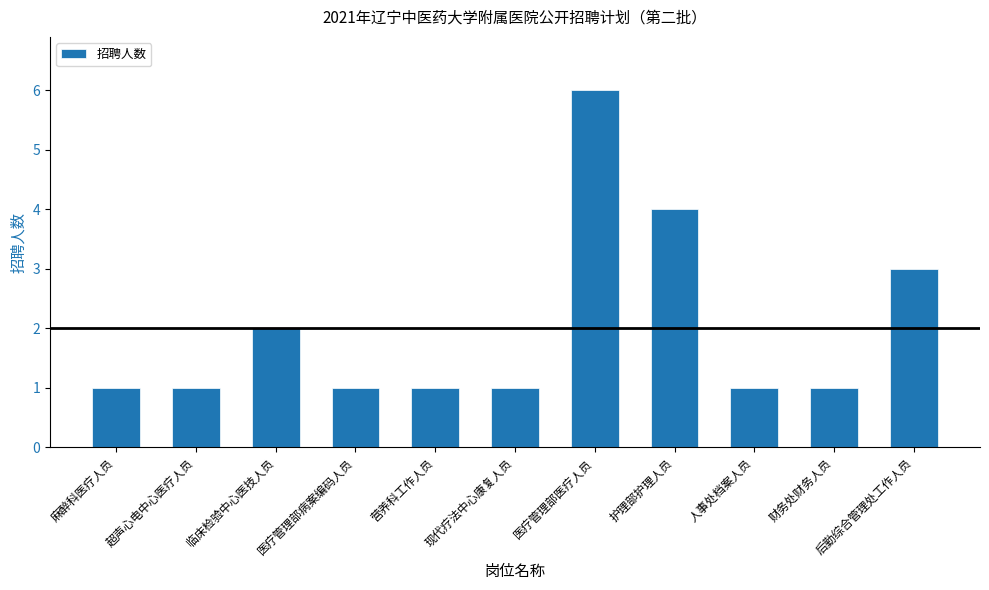

Which has a higher value, 营养科工作人员 or 医疗管理部医疗人员?

医疗管理部医疗人员